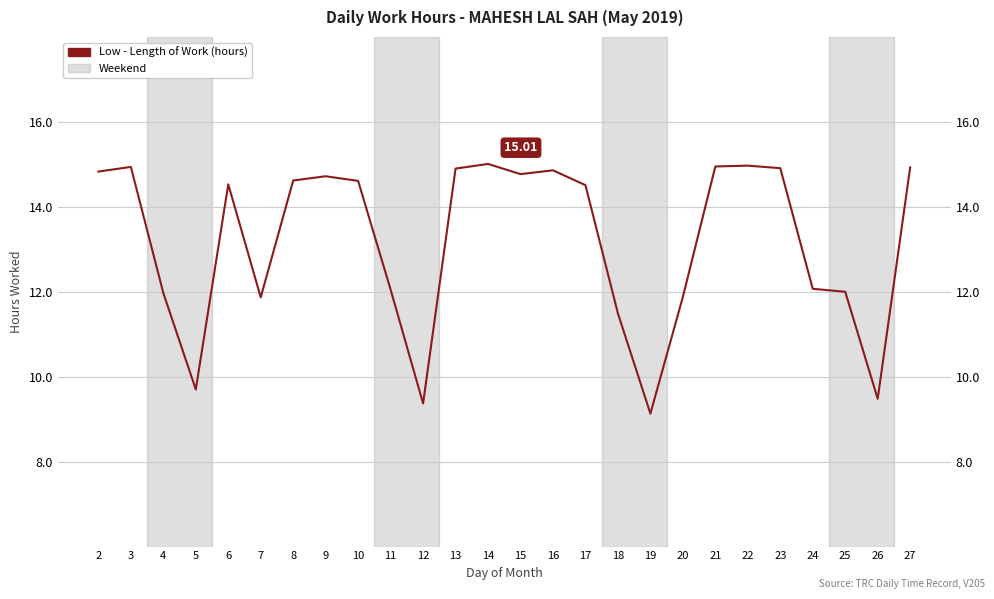

True or false: the data shows 14.9 at 23.

True